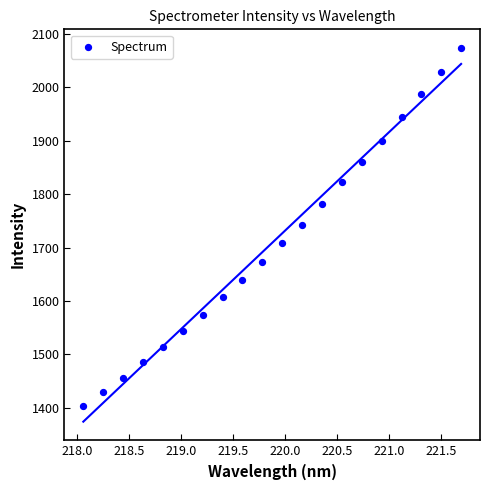

What is the range of X values (max minus min)?

3.6